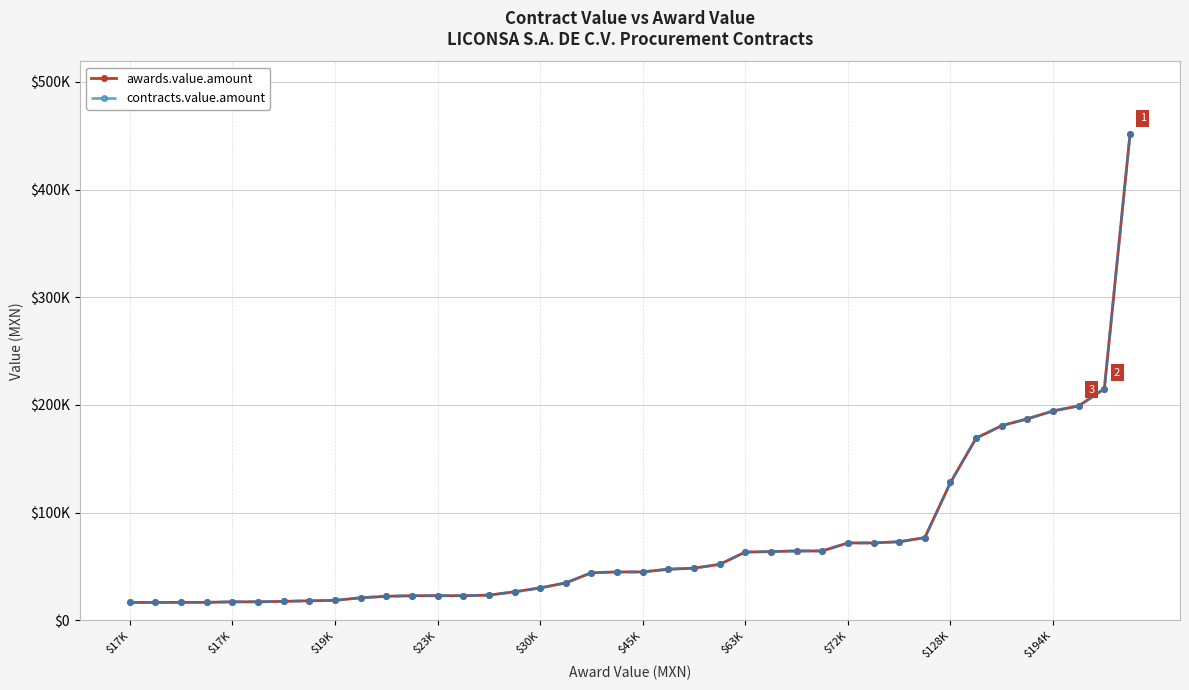

What is the value of the contracts.value.amount point at the 4th from the left?

16707.0